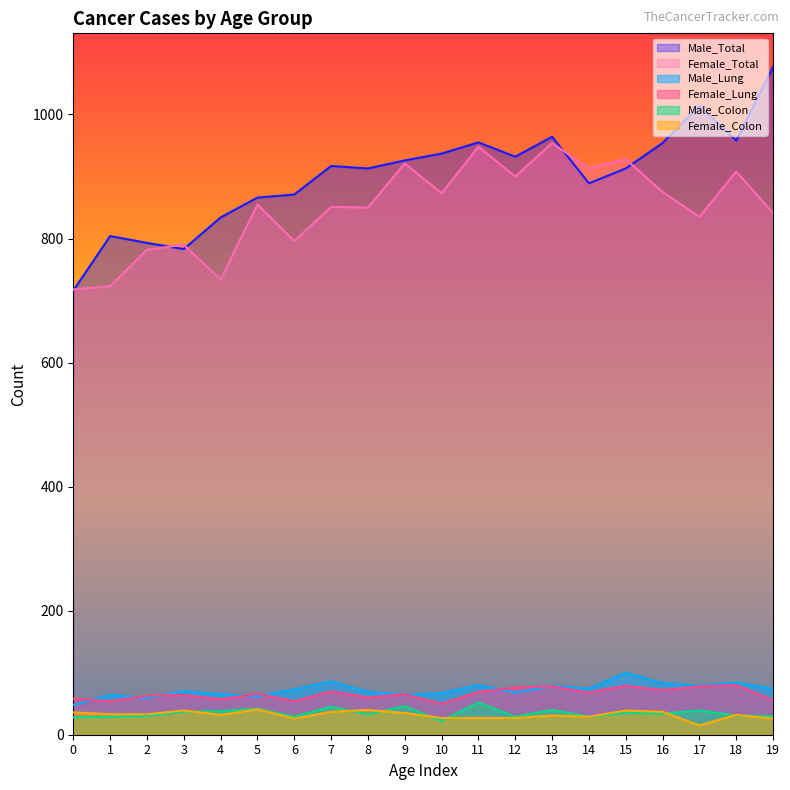

At which category does Female_Total reach its first local peak?

3